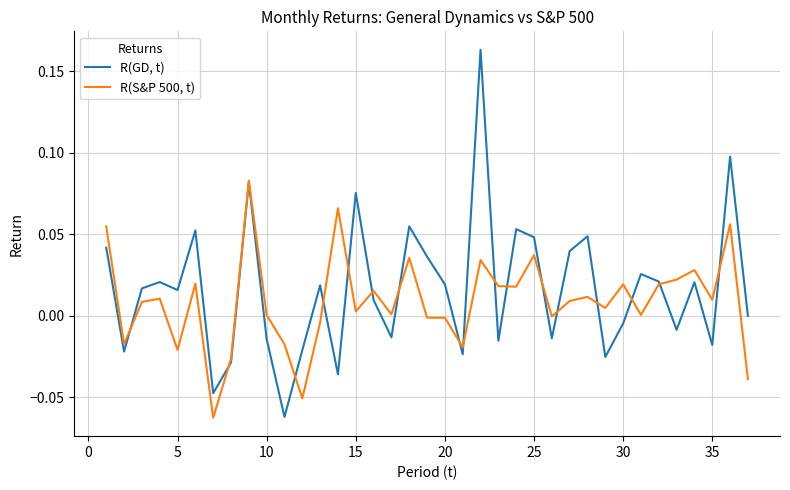

Which series has the largest range (max minus min)?

R(GD, t)